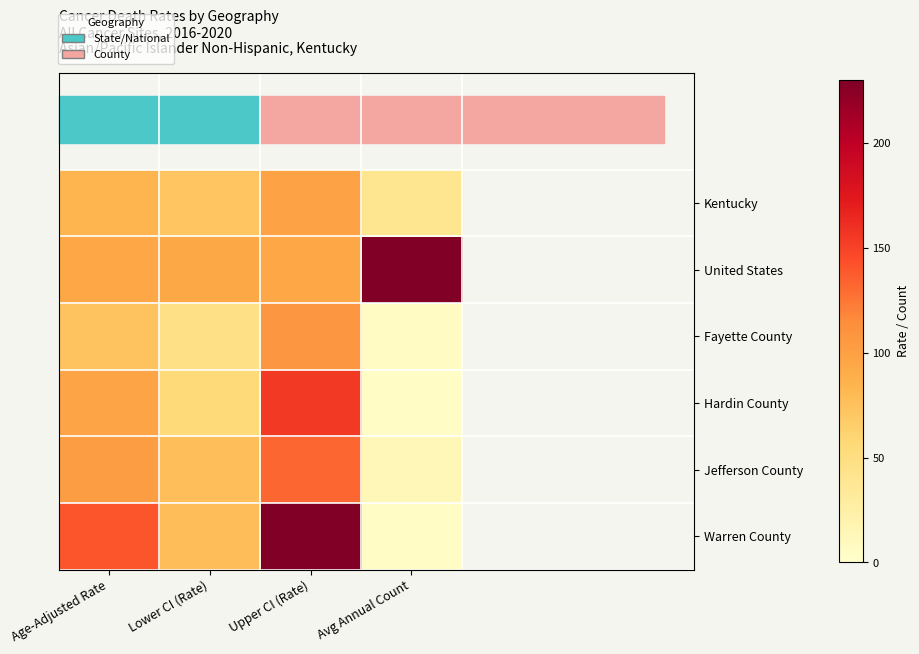

Which series has the largest total across all categories?

United States